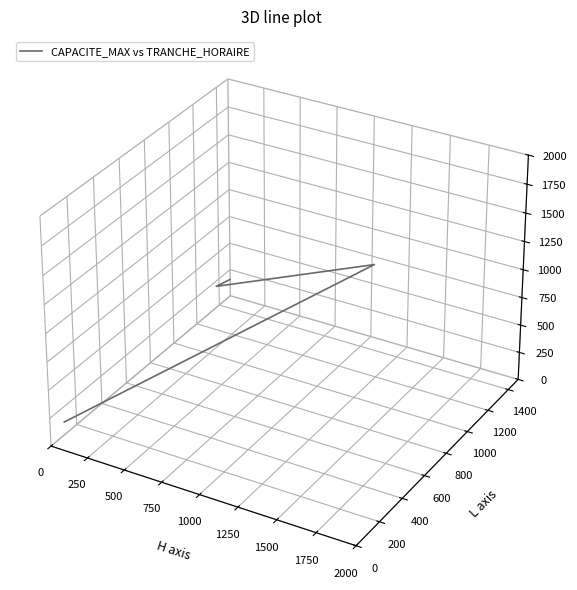

How many points are higher than both their immediate neighbors (excluding endpoints)?

1